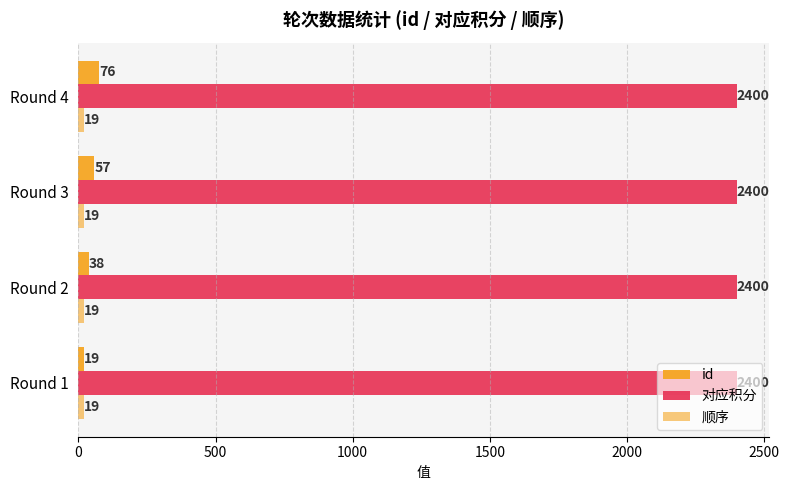

How many distinct data groups are displayed?

3